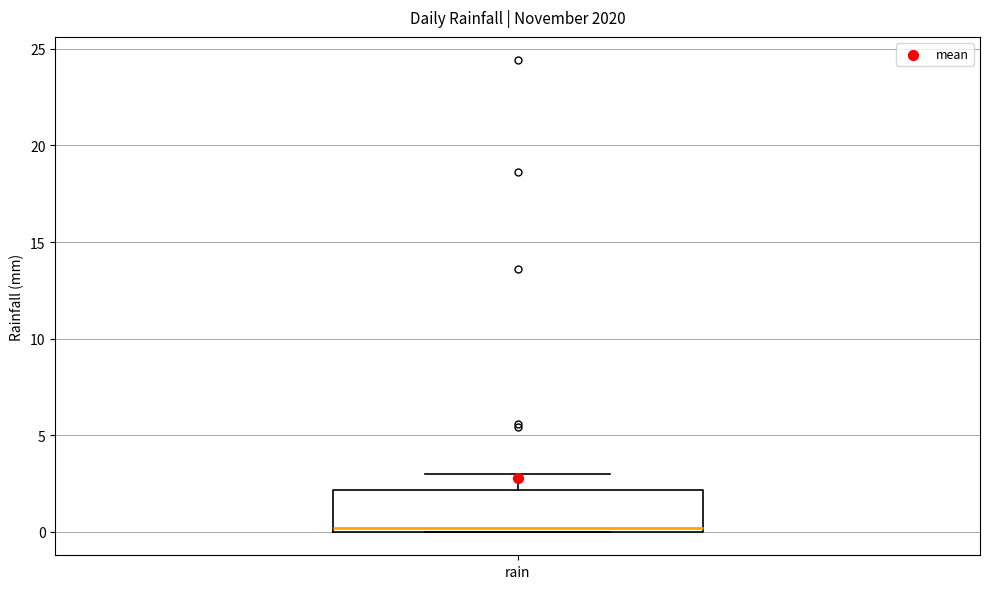

Where is the lower edge of the box for rain on the y-axis? The values are not printed on the chart, so give them approximately, as read against the axis.

0